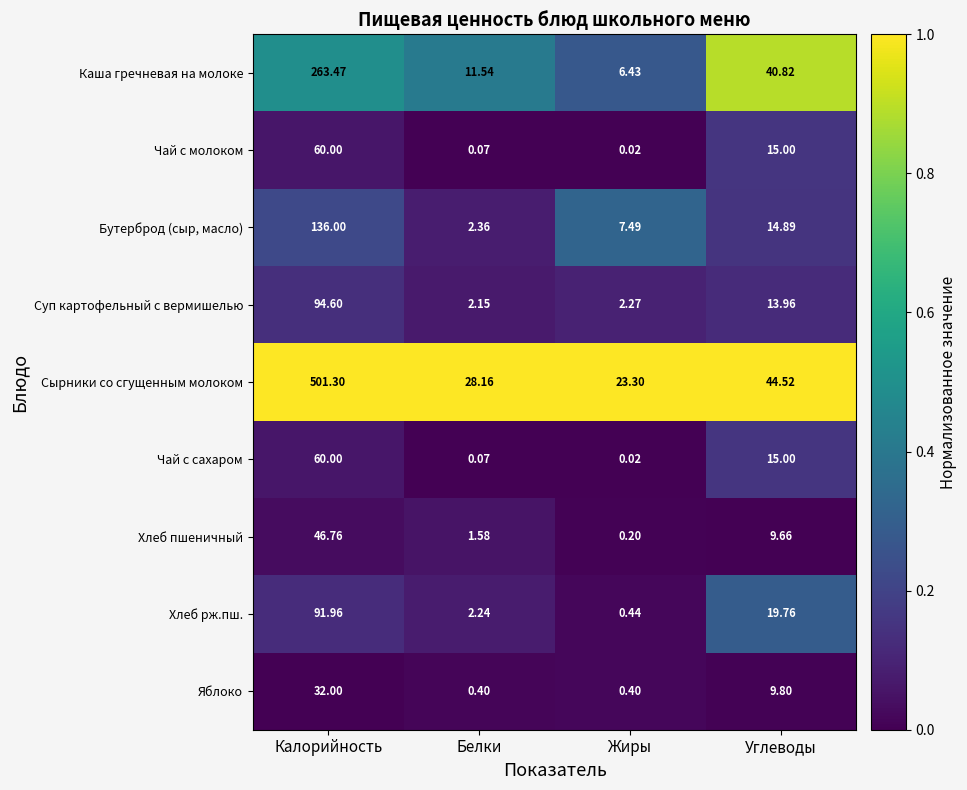

Which series has the largest range (max minus min)?

Сырники со сгущенным молоком